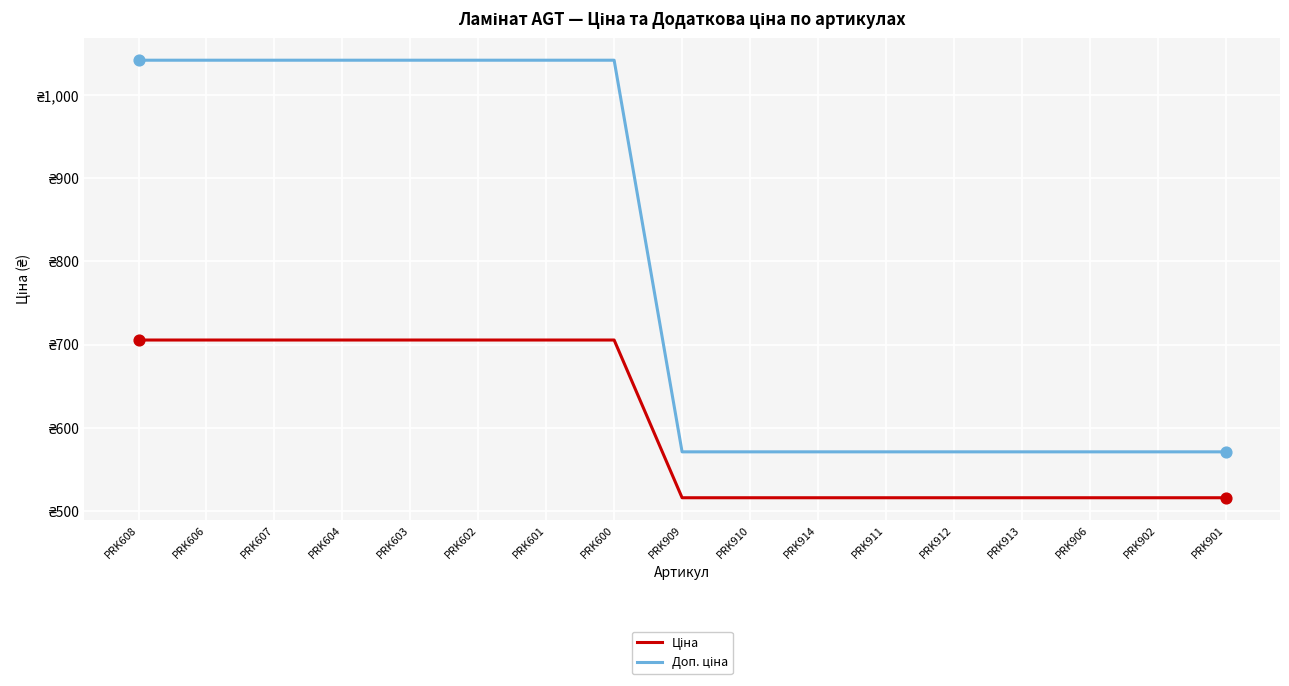

What is the total value across all series at PRK912?

1086.8